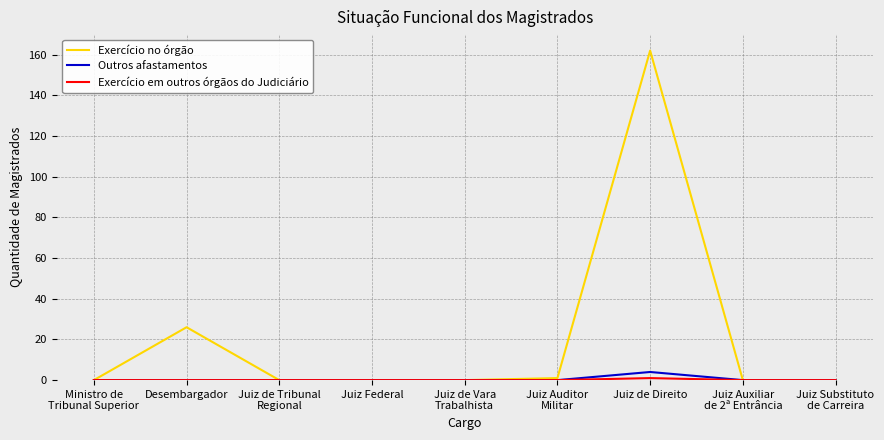

Does the chart have visible grid lines?

Yes